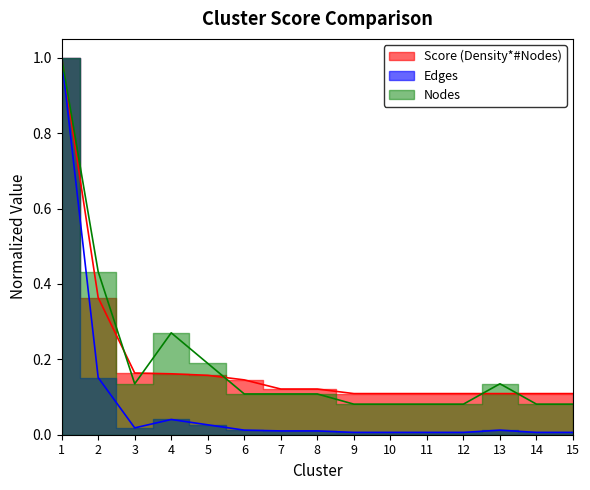

Rank the series at 7 from highest to lowest value.

Score (Density*#Nodes), Nodes, Edges